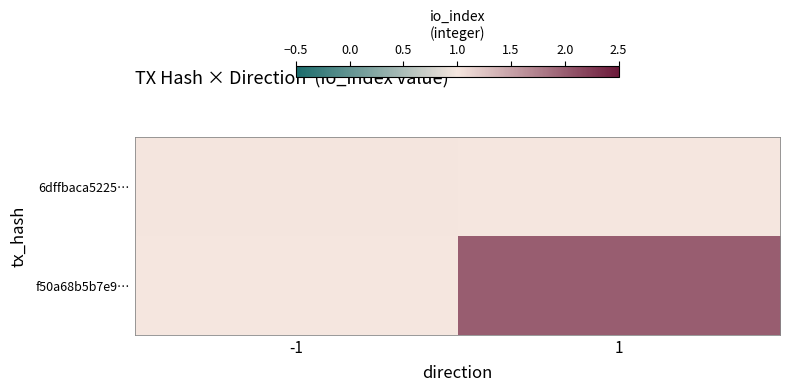

List the series in order of their overall mean, highest first.

6dffbaca5225…, f50a68b5b7e9…